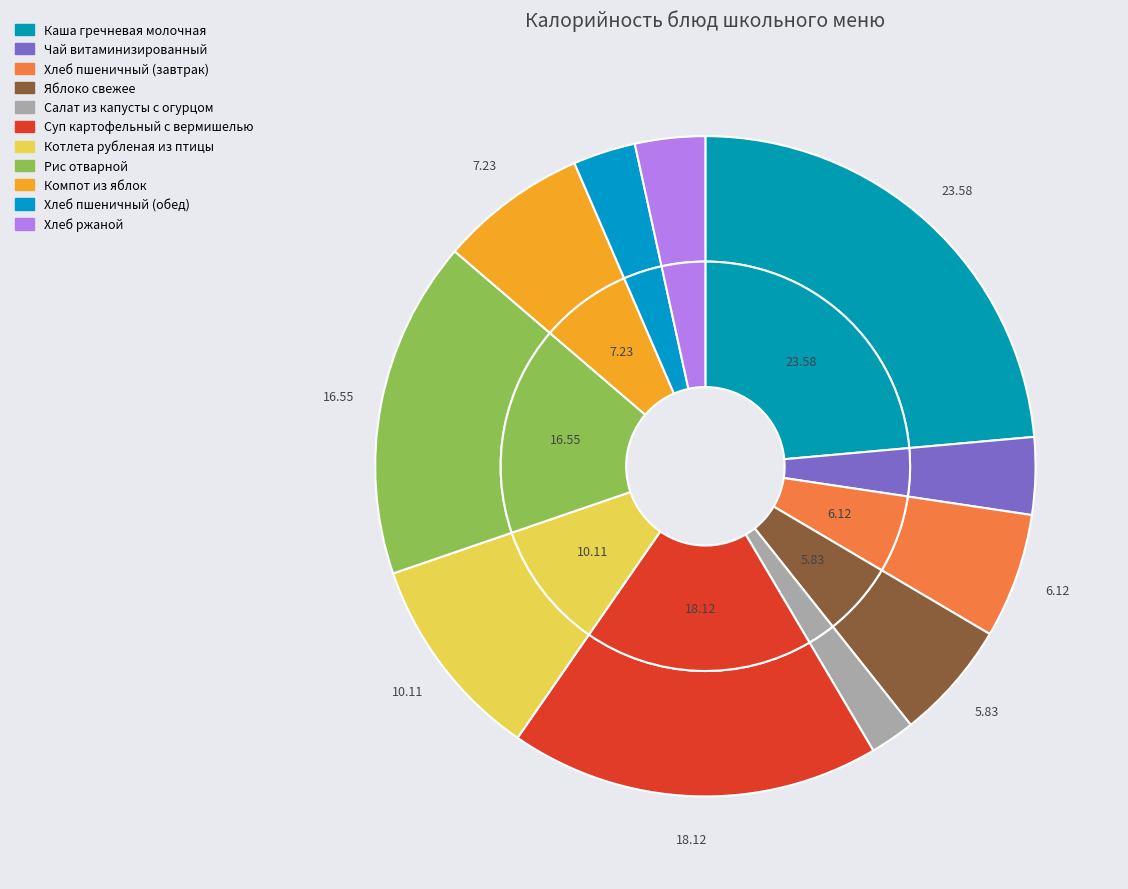

Rank the categories by value from lowest to highest.

Салат из капусты с огурцом, Хлеб пшеничный (обед), Хлеб ржаной, Чай витаминизированный, Яблоко свежее, Хлеб пшеничный (завтрак), Компот из яблок, Котлета рубленая из птицы, Рис отварной, Суп картофельный с вермишелью, Каша гречневая молочная